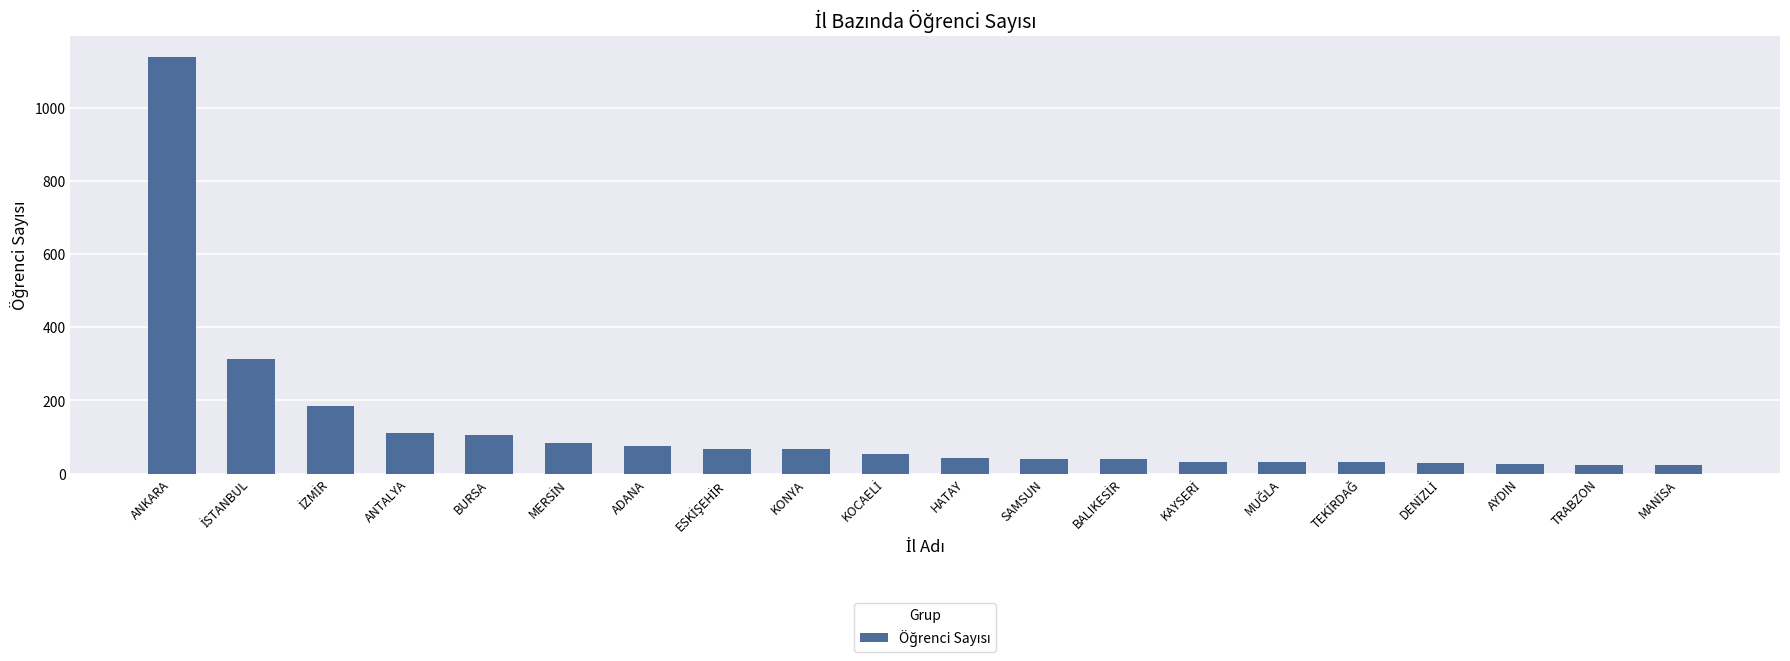

What is the value of the 6th bar from the left?

83